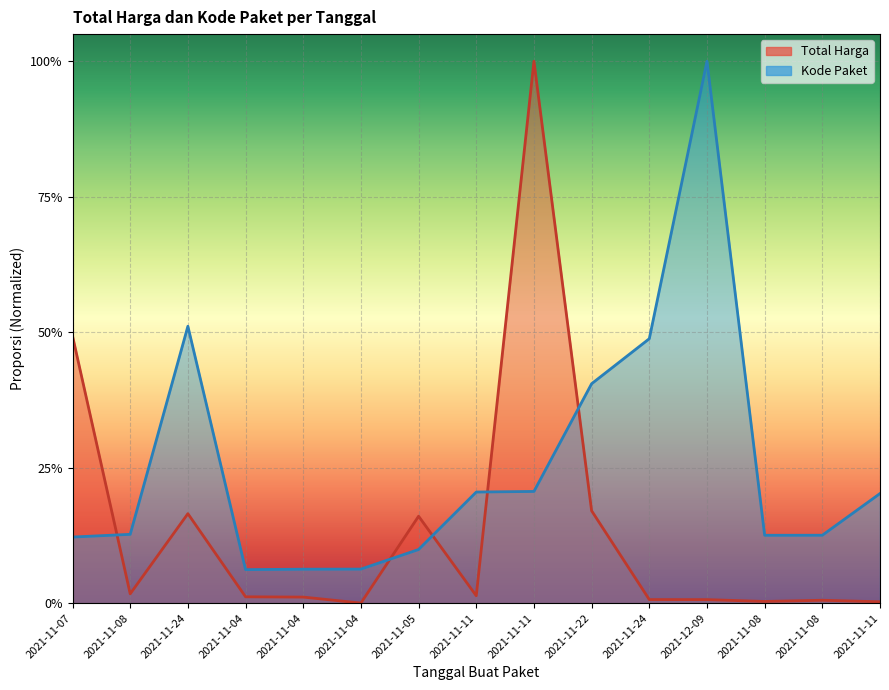

List the series in order of their overall mean, lowest first.

Total Harga, Kode Paket